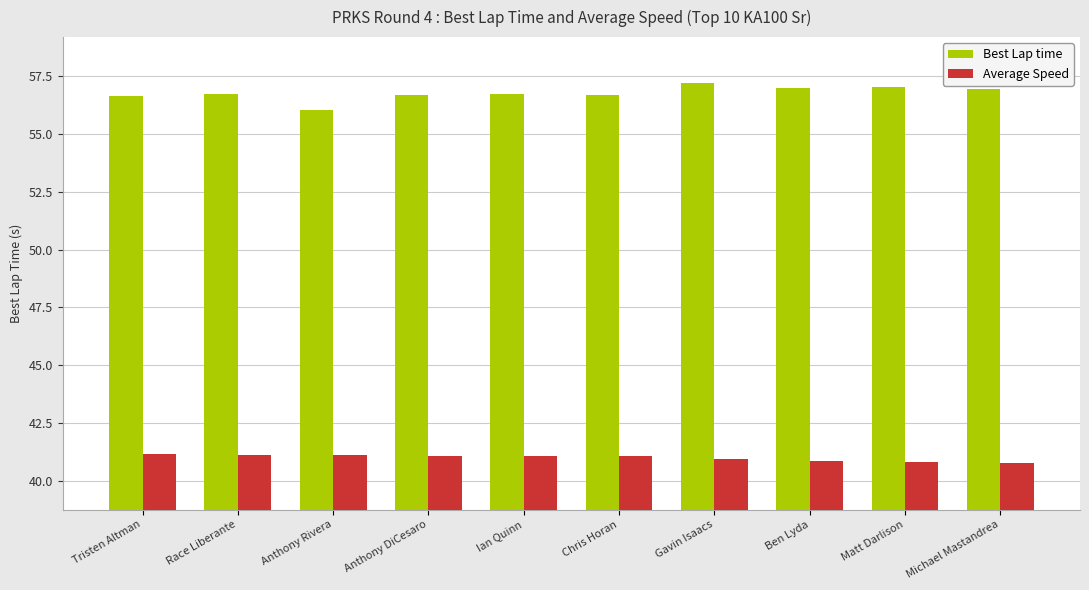

Does the chart contain stacked bars?

No